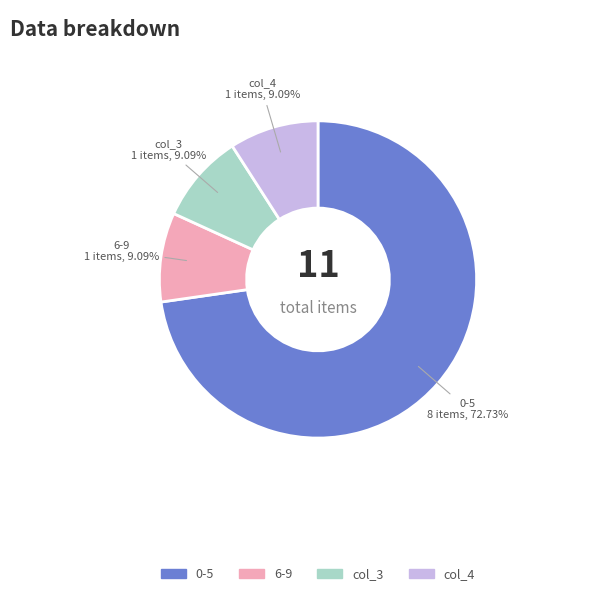

Is there any slice that represents more than half of the pie?

Yes